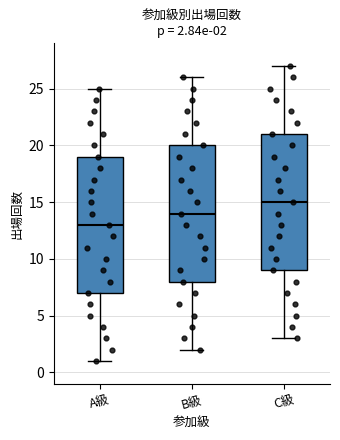

Which box has the highest median line?

C級